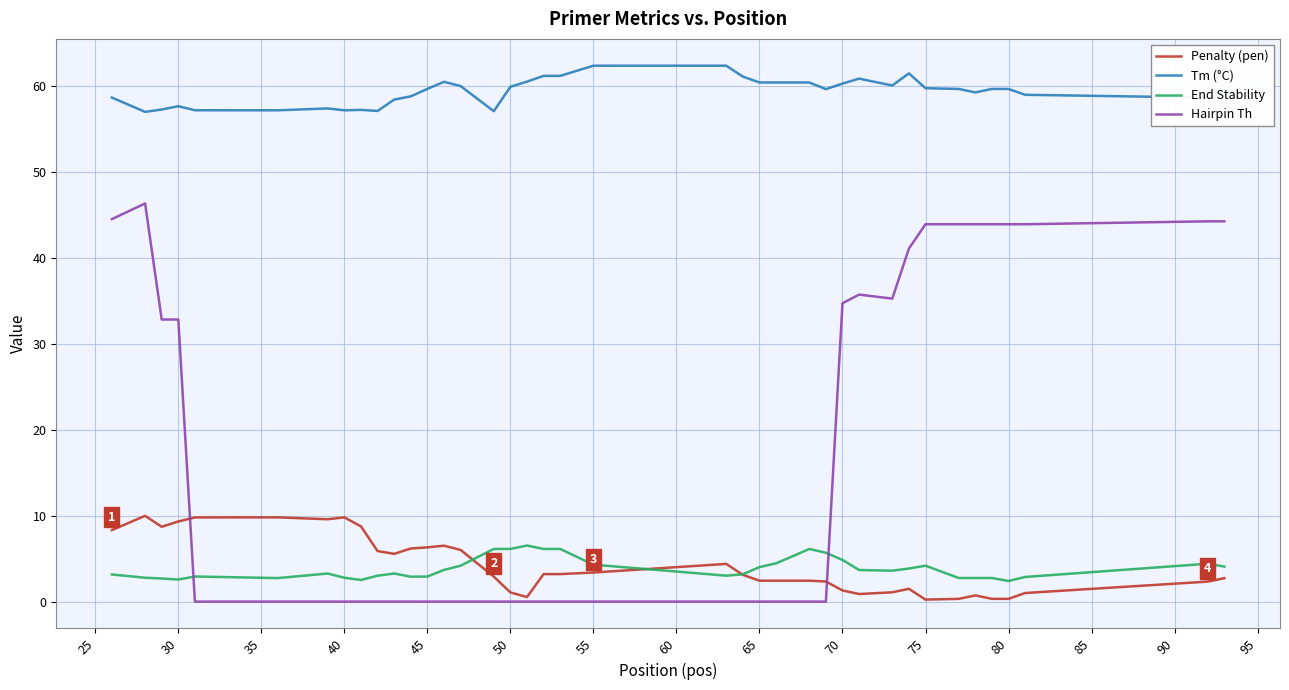

What is the highest value of the Tm (°C) series?

62.4